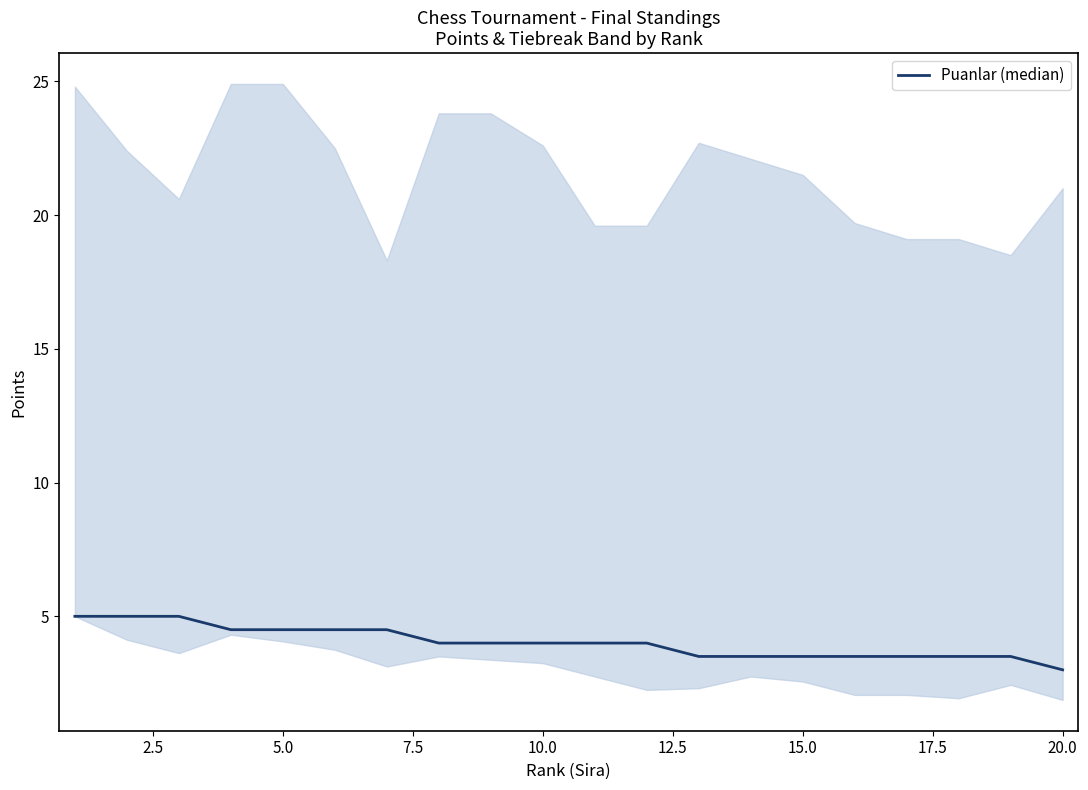

How many lines are shown in the chart?

1